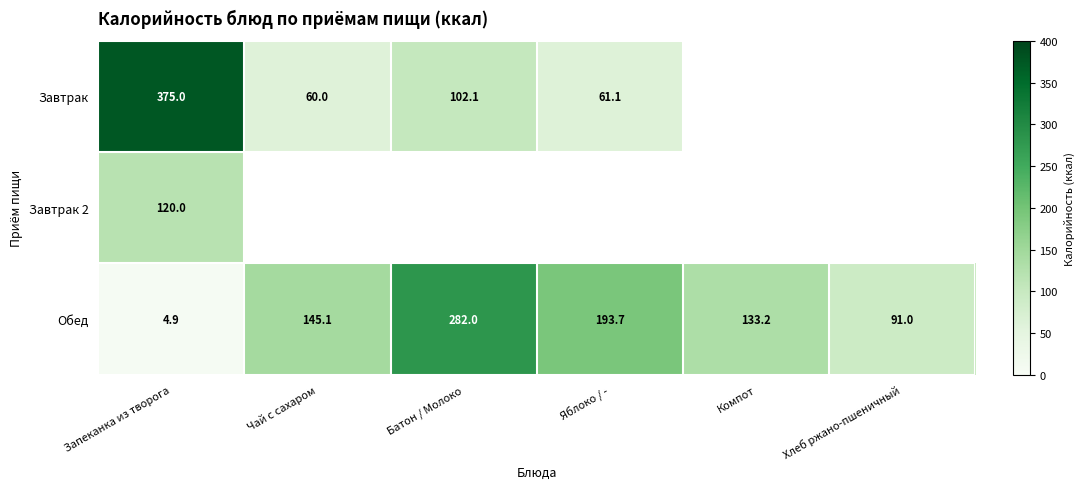

How many distinct data groups are displayed?

3